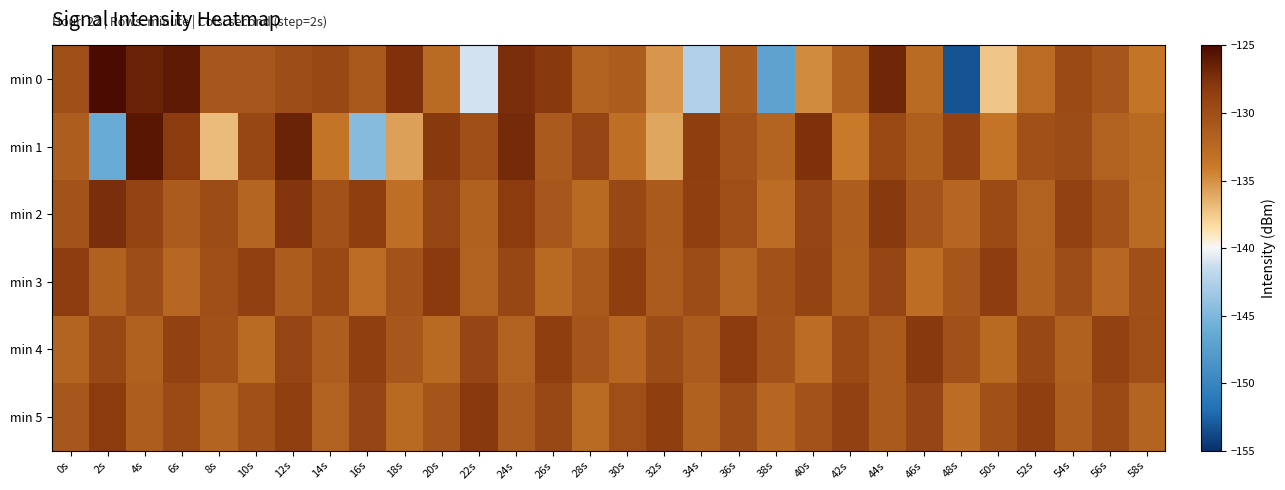

Reading left to right, list all the values displayed in this chart.

min 0: 0s=-130.0	2s=-125.1	4s=-126.6	6s=-126.0	8s=-130.7	10s=-130.8	12s=-129.8	14s=-129.3	16s=-130.9	18s=-127.5	20s=-132.5	22s=-141.1	24s=-127.3	26s=-128.0	28s=-131.9	30s=-131.3	32s=-135.3	34s=-142.5	36s=-131.3	38s=-147.0	40s=-134.8	42s=-131.8	44s=-126.8	46s=-132.5	48s=-153.3	50s=-137.4	52s=-132.7	54s=-129.6	56s=-130.7	58s=-133.5
min 1: 0s=-131.4	2s=-146.1	4s=-125.7	6s=-128.3	8s=-136.9	10s=-129.2	12s=-126.6	14s=-133.5	16s=-144.6	18s=-135.7	20s=-128.0	22s=-130.0	24s=-127.0	26s=-131.0	28s=-129.0	30s=-133.0	32s=-136.0	34s=-128.5	36s=-130.5	38s=-132.0	40s=-127.5	42s=-134.0	44s=-129.5	46s=-131.5	48s=-128.8	50s=-133.5	52s=-130.2	54s=-129.8	56s=-131.8	58s=-132.5
min 2: 0s=-130.5	2s=-127.3	4s=-128.9	6s=-131.2	8s=-129.7	10s=-132.1	12s=-127.8	14s=-130.3	16s=-128.4	18s=-133.0	20s=-129.1	22s=-131.6	24s=-128.2	26s=-130.8	28s=-132.4	30s=-129.4	32s=-131.0	34s=-128.6	36s=-130.0	38s=-132.8	40s=-129.2	42s=-131.4	44s=-128.0	46s=-130.6	48s=-132.2	50s=-129.6	52s=-131.8	54s=-128.8	56s=-130.4	58s=-132.6
min 3: 0s=-128.3	2s=-131.7	4s=-129.9	6s=-132.3	8s=-130.1	10s=-128.7	12s=-131.3	14s=-129.5	16s=-132.7	18s=-130.5	20s=-128.1	22s=-131.9	24s=-129.3	26s=-132.5	28s=-130.9	30s=-128.5	32s=-131.1	34s=-129.7	36s=-132.1	38s=-130.3	40s=-128.9	42s=-131.5	44s=-129.1	46s=-132.9	48s=-130.7	50s=-128.3	52s=-131.7	54s=-129.9	56s=-132.3	58s=-130.1
min 4: 0s=-132.0	2s=-129.4	4s=-131.6	6s=-128.8	8s=-130.2	10s=-132.6	12s=-129.0	14s=-131.4	16s=-128.6	18s=-130.8	20s=-132.4	22s=-129.2	24s=-131.8	26s=-128.4	28s=-130.6	30s=-132.2	32s=-129.8	34s=-131.2	36s=-128.2	38s=-130.4	40s=-132.8	42s=-129.6	44s=-131.0	46s=-128.0	48s=-130.2	50s=-132.4	52s=-129.4	54s=-131.6	56s=-128.8	58s=-130.0
min 5: 0s=-130.8	2s=-128.2	4s=-131.4	6s=-129.6	8s=-132.0	10s=-130.2	12s=-128.6	14s=-131.8	16s=-129.2	18s=-132.4	20s=-130.6	22s=-128.0	24s=-131.2	26s=-129.4	28s=-132.6	30s=-130.0	32s=-128.4	34s=-131.6	36s=-129.8	38s=-132.2	40s=-130.4	42s=-128.8	44s=-131.0	46s=-129.2	48s=-132.8	50s=-130.2	52s=-128.6	54s=-131.4	56s=-129.6	58s=-132.0